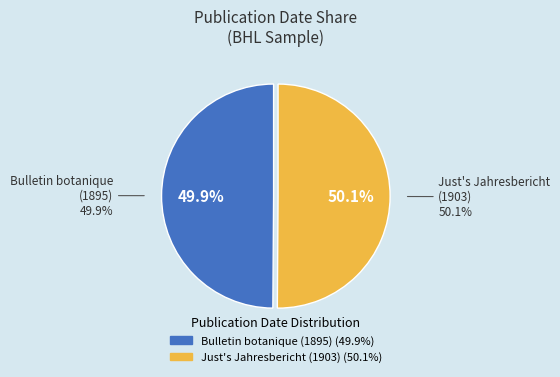

Combined, what portion of the pie is Just's Botanischer Jahresbericht (1903) and Bulletin de la Société botanique de France (1895)?

100.0%